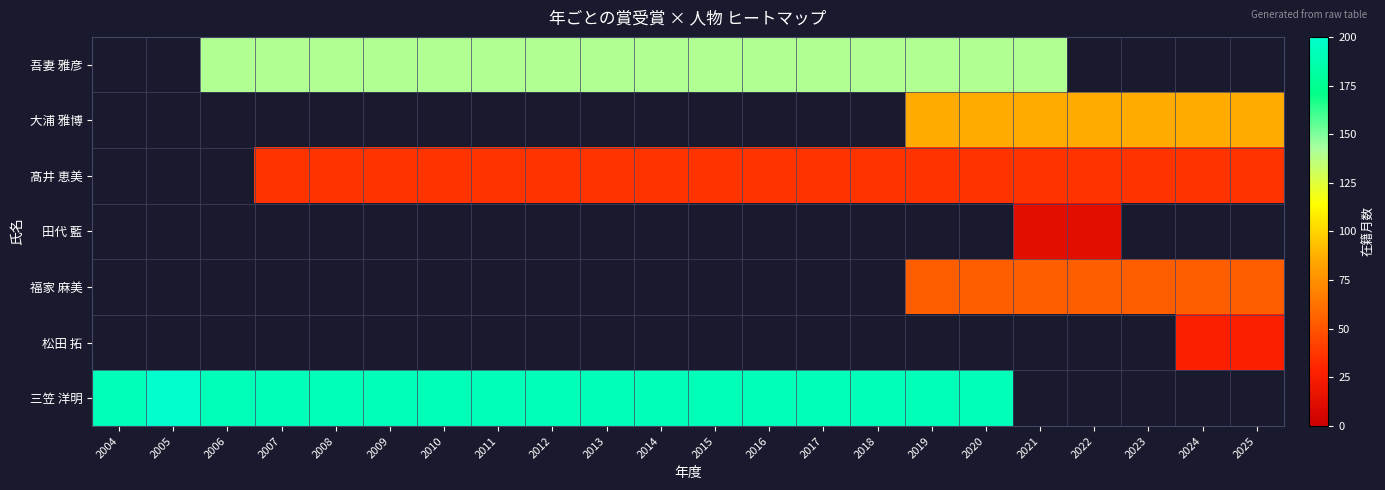

Is the value of 大浦 雅博 at 2013 greater than the value of 福家 麻美 at 2008?

No